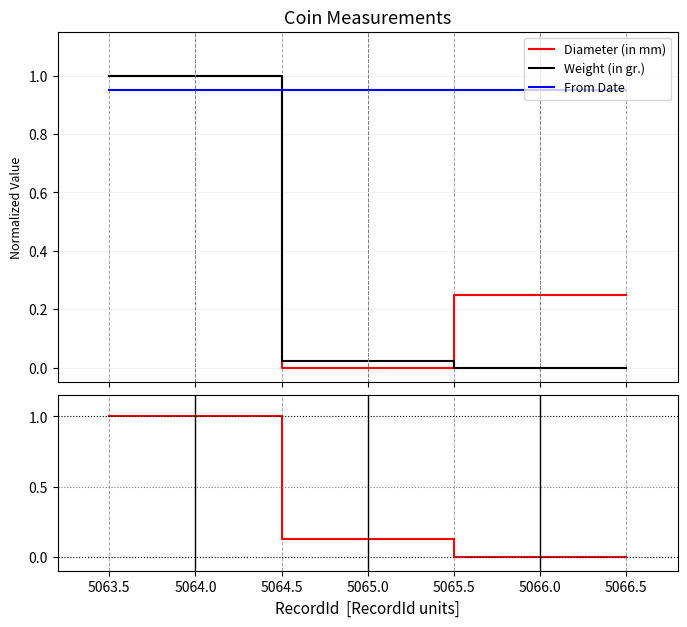

How many times do Weight (in gr.) and From Date cross each other?

1